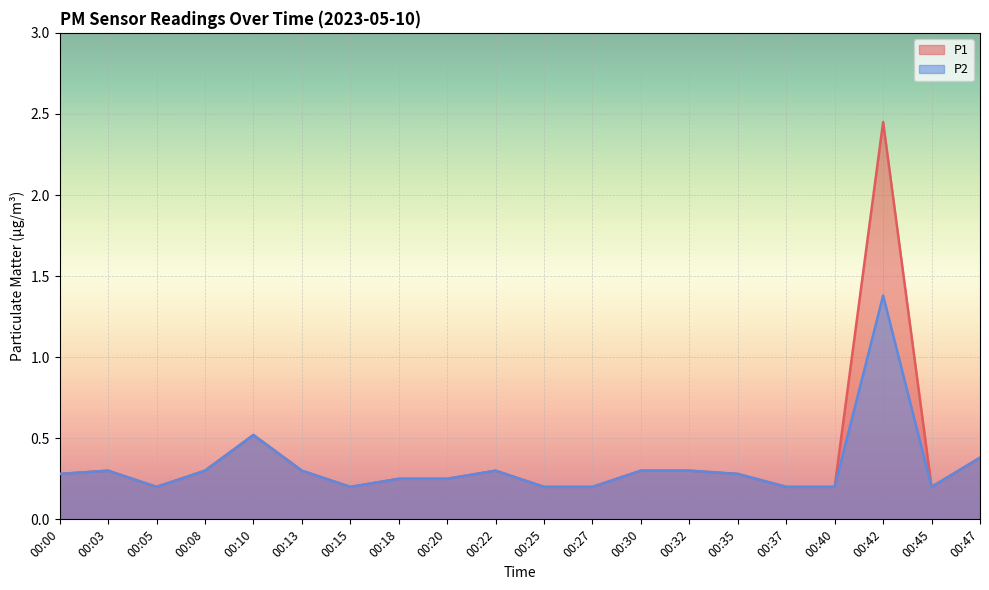

What are all the series names shown in the legend?

P1, P2